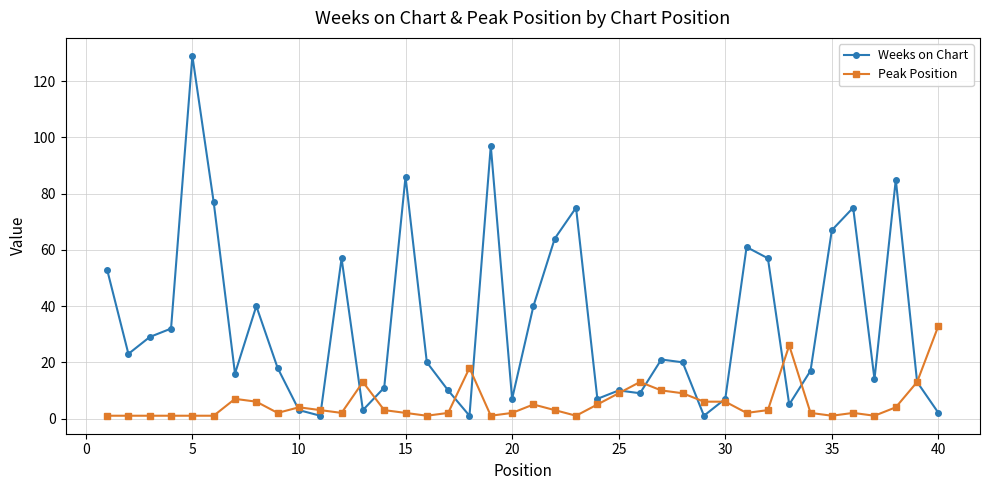

Which series has the largest total across all categories?

Weeks on Chart